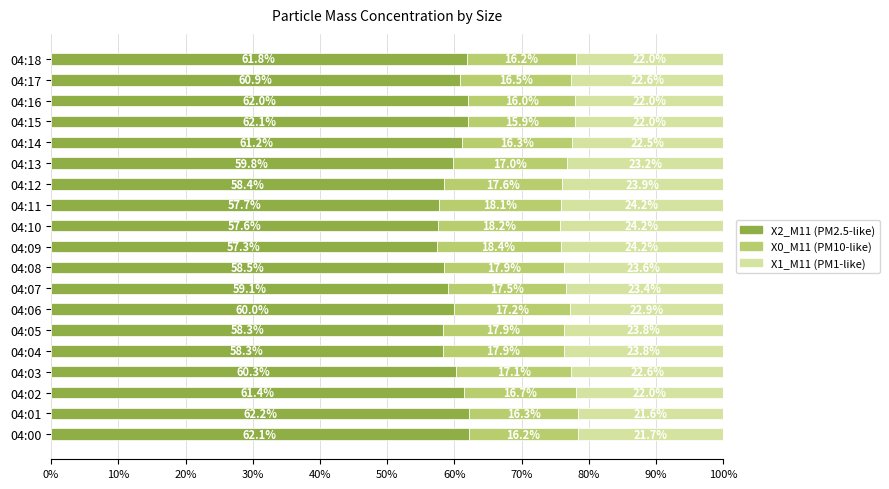

What is the minimum value for X2_M11 (PM2.5-like)?

57.3